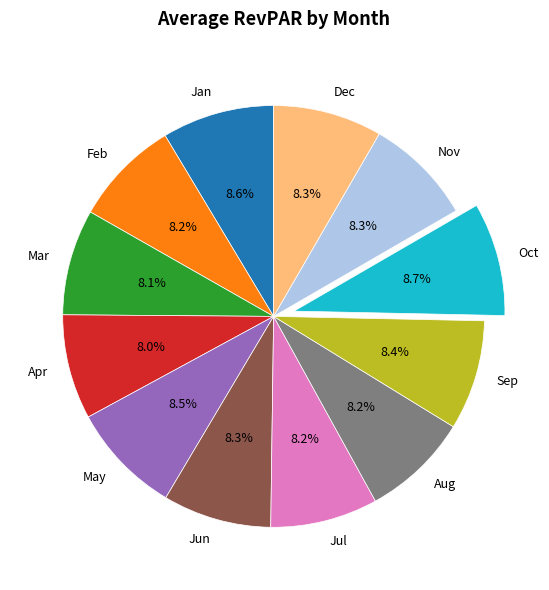

To the nearest percent, what is the average slice percentage?

8%